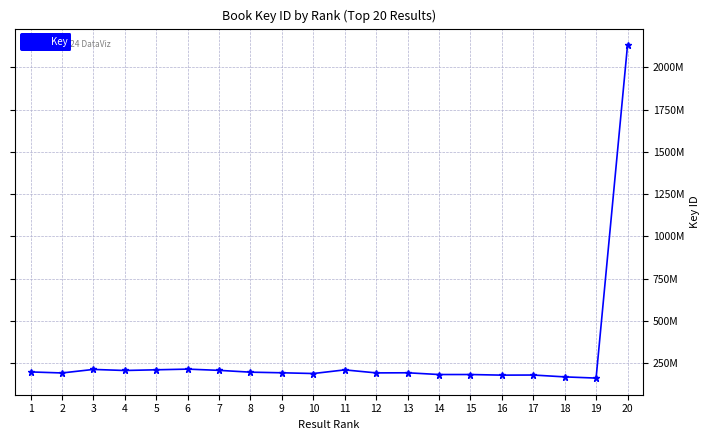

Does the chart have visible grid lines?

Yes